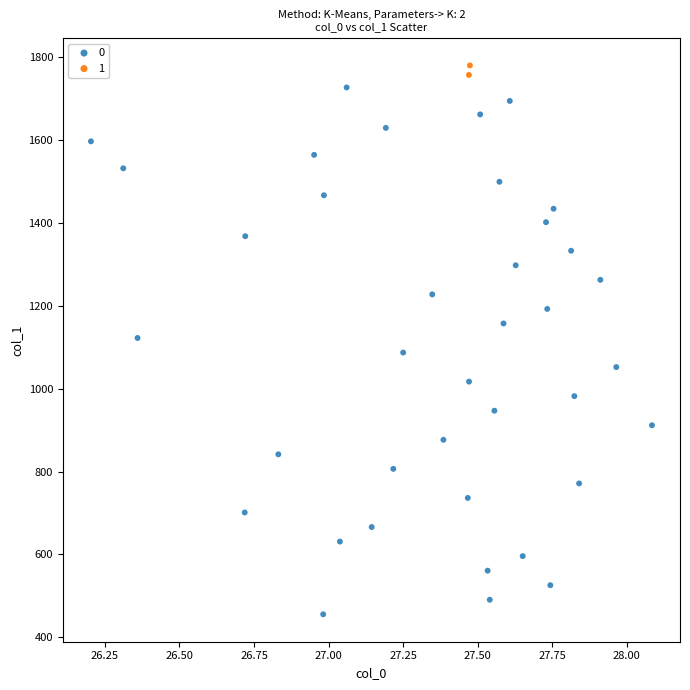

Which series reaches the maximum Y coordinate?

1